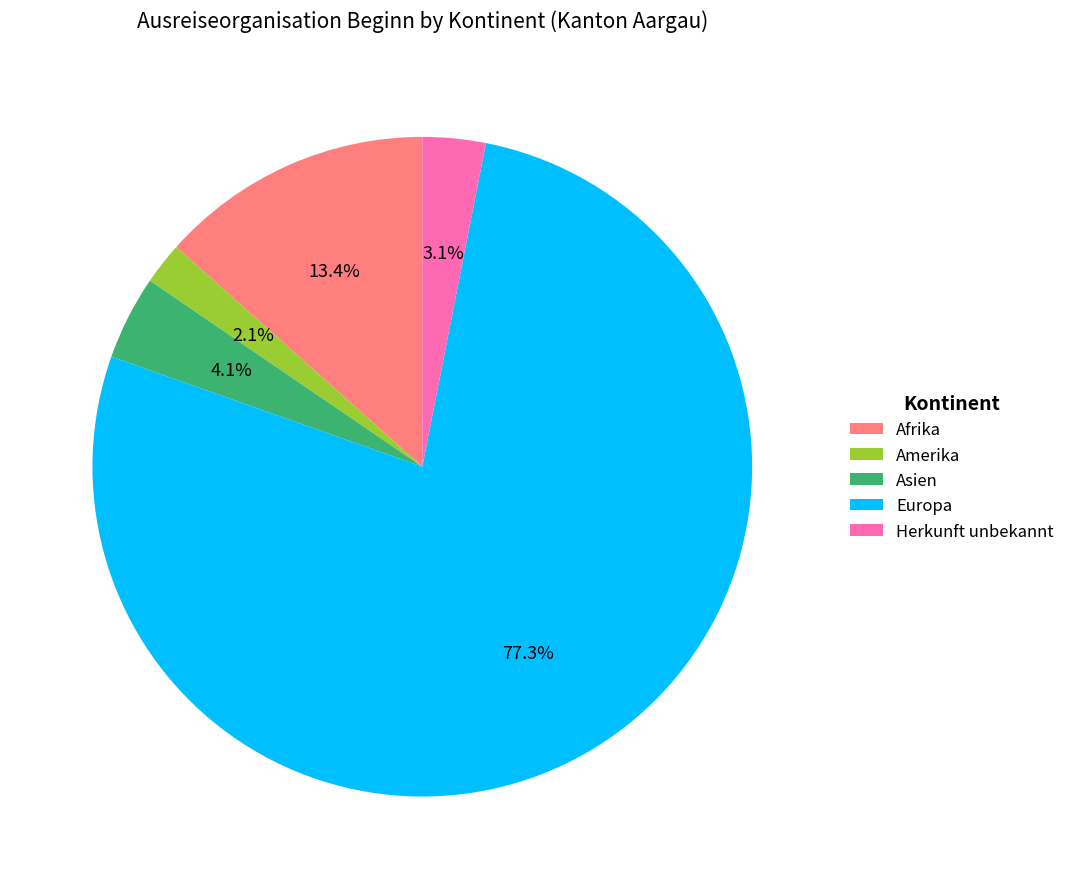

Is Asien the majority of the pie?

No